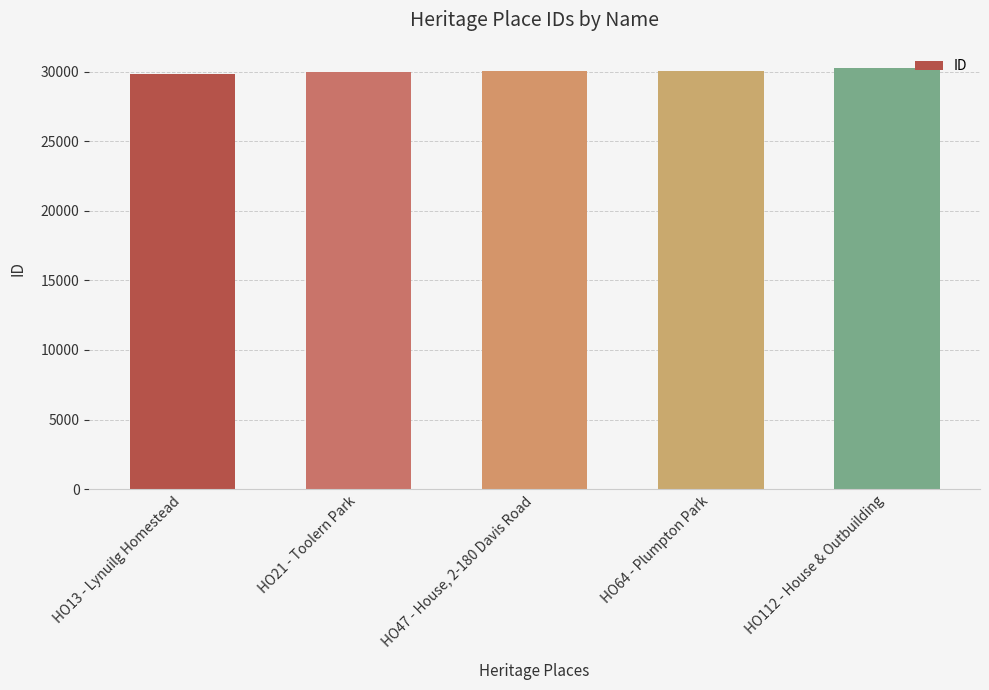

How many data points are less than 30034?

2